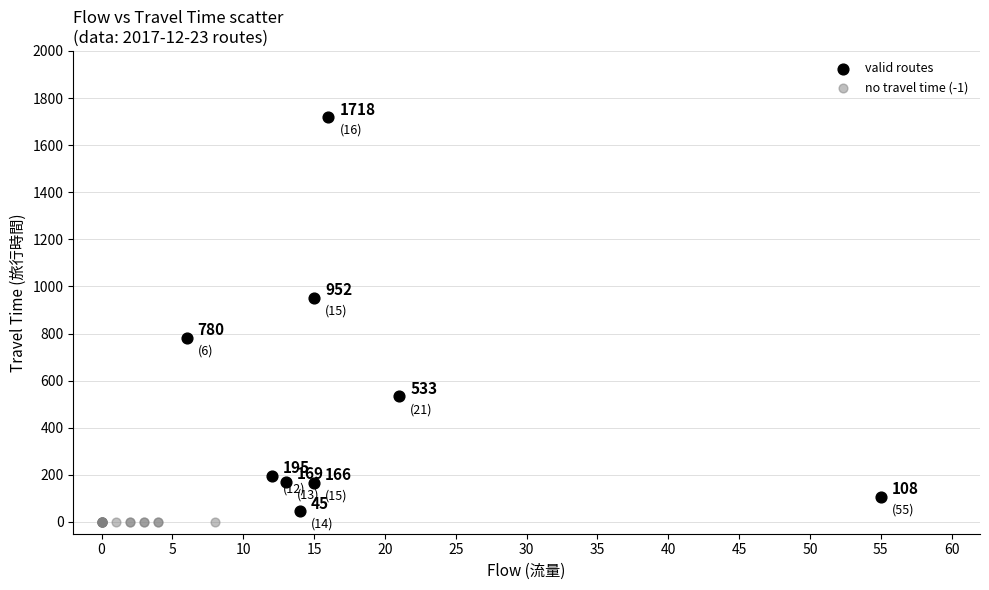

Which series reaches the minimum Y coordinate?

no travel time (-1)